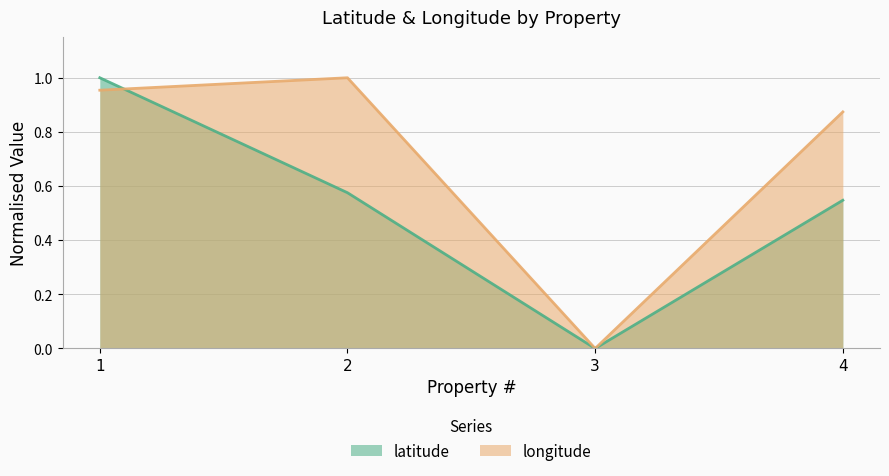

At how many categories does at least one series exceed 0?

3